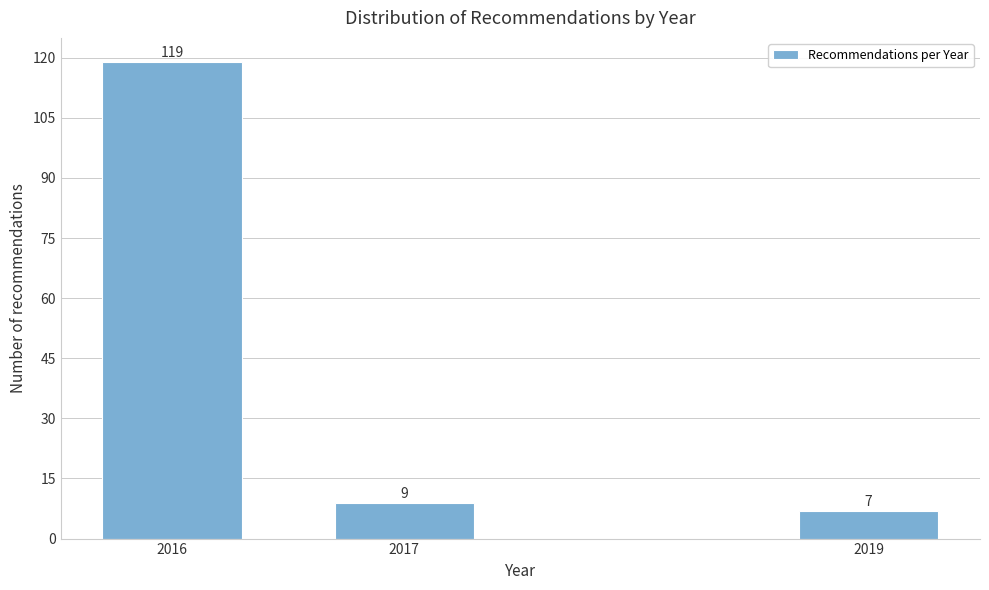

Reading left to right, what are all the values shown in this chart?

2016=119	2017=9	2019=7